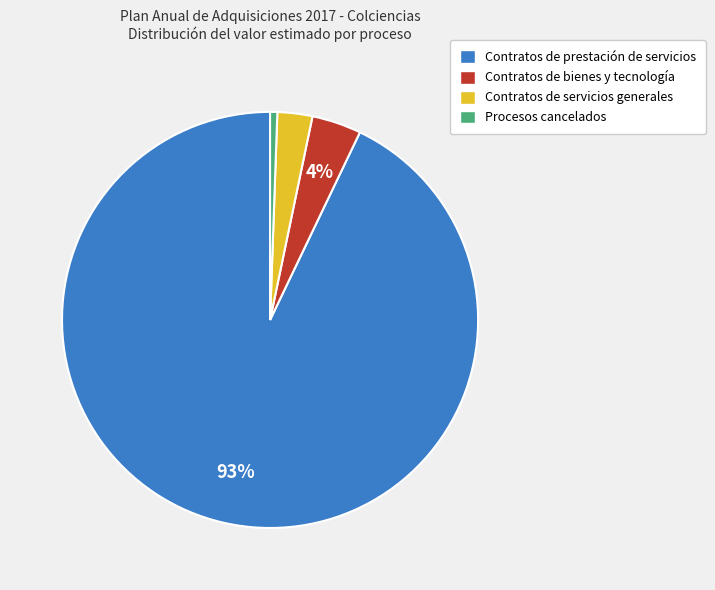

Between Contratos de bienes y tecnología and Contratos de servicios generales, which is larger?

Contratos de bienes y tecnología